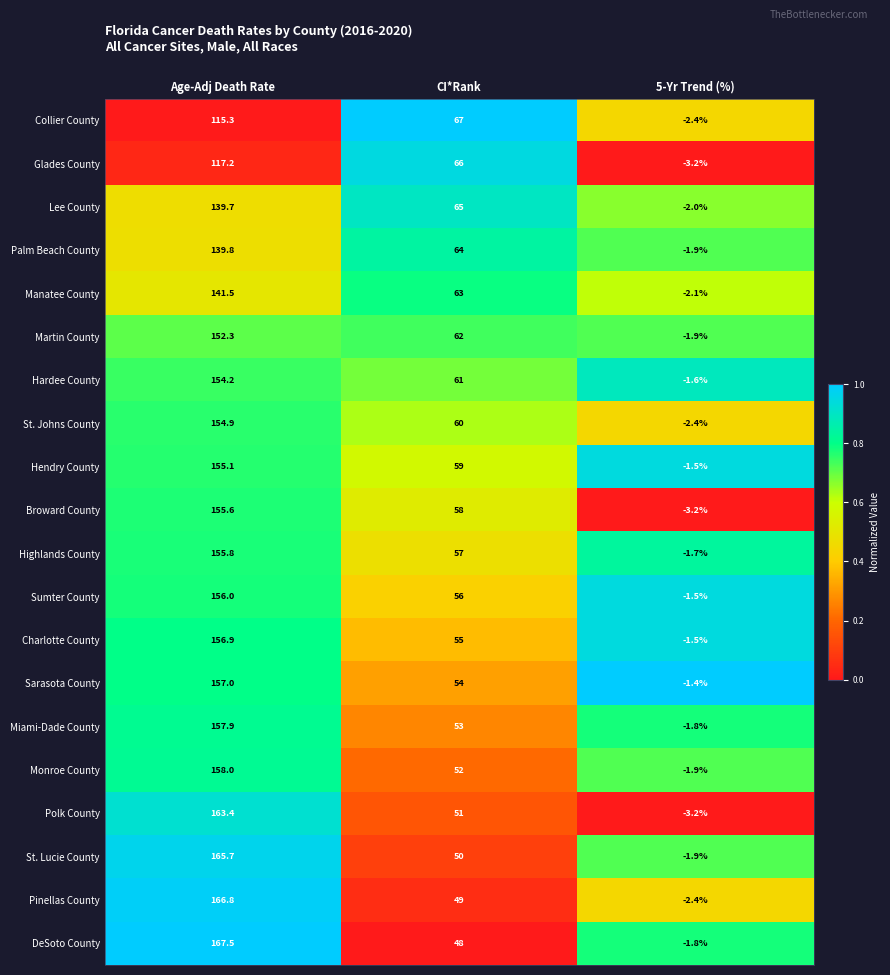

The Pinellas County series shows 166.8 at Age-Adj Death Rate. True or false?

True